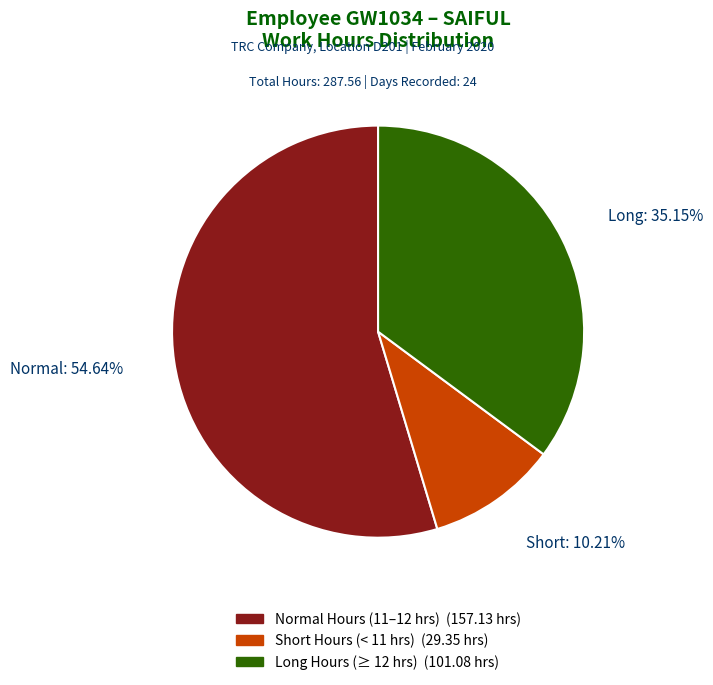

How many slices are in this pie chart?

3